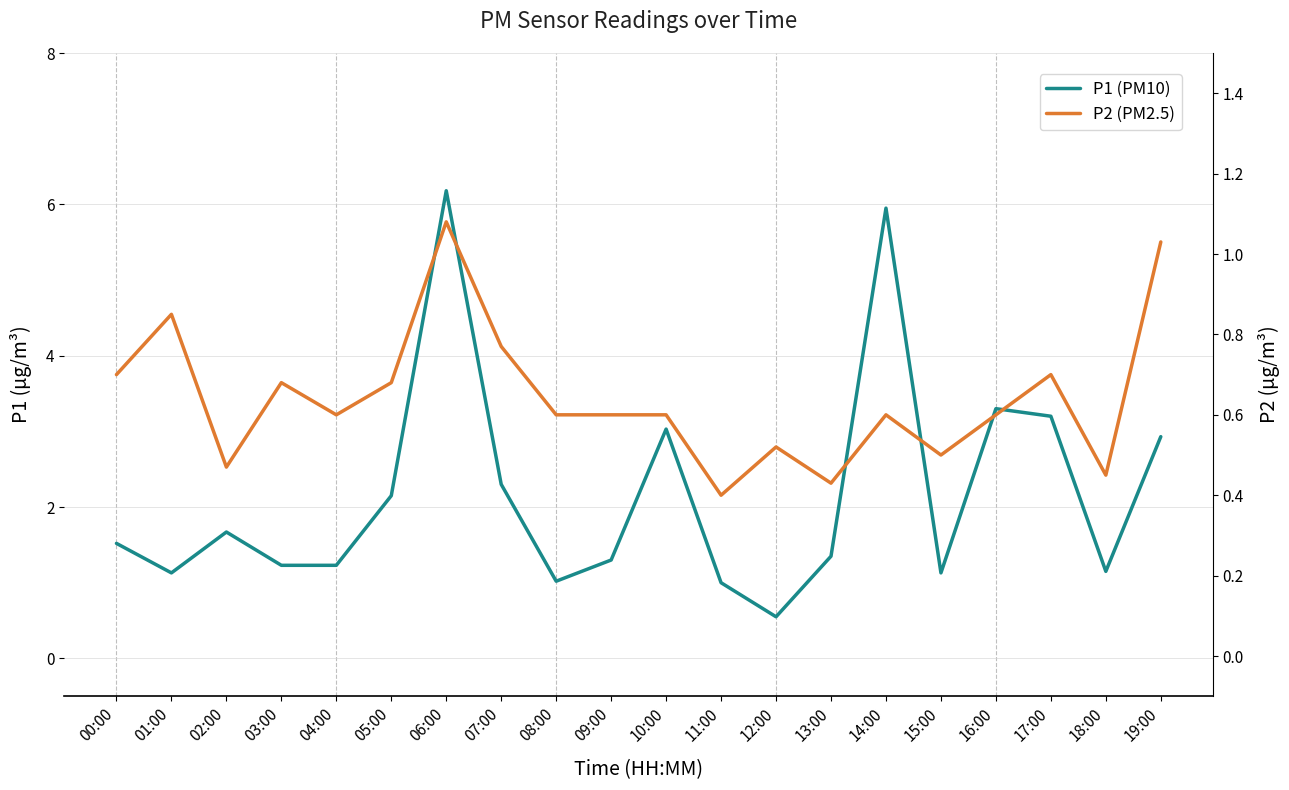

What are all the series names shown in the legend?

P1 (PM10), P2 (PM2.5)